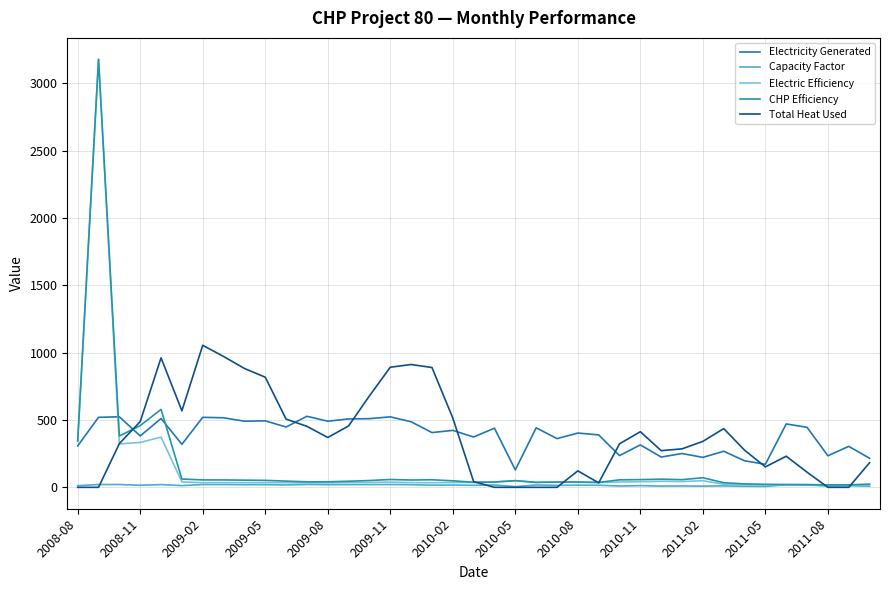

At how many categories does at least one series exceed 2201?

1